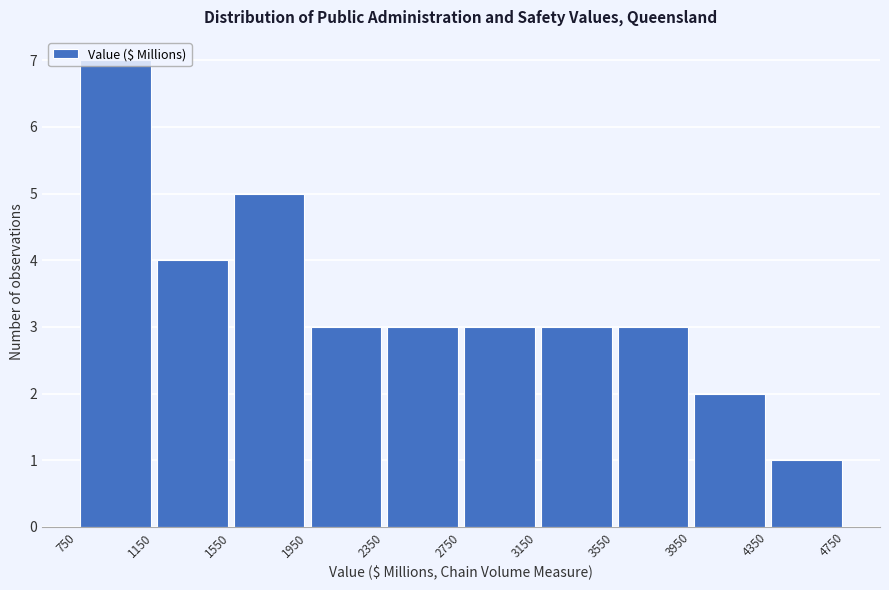

Which range on the x-axis has the tallest bar?

750 to 1150